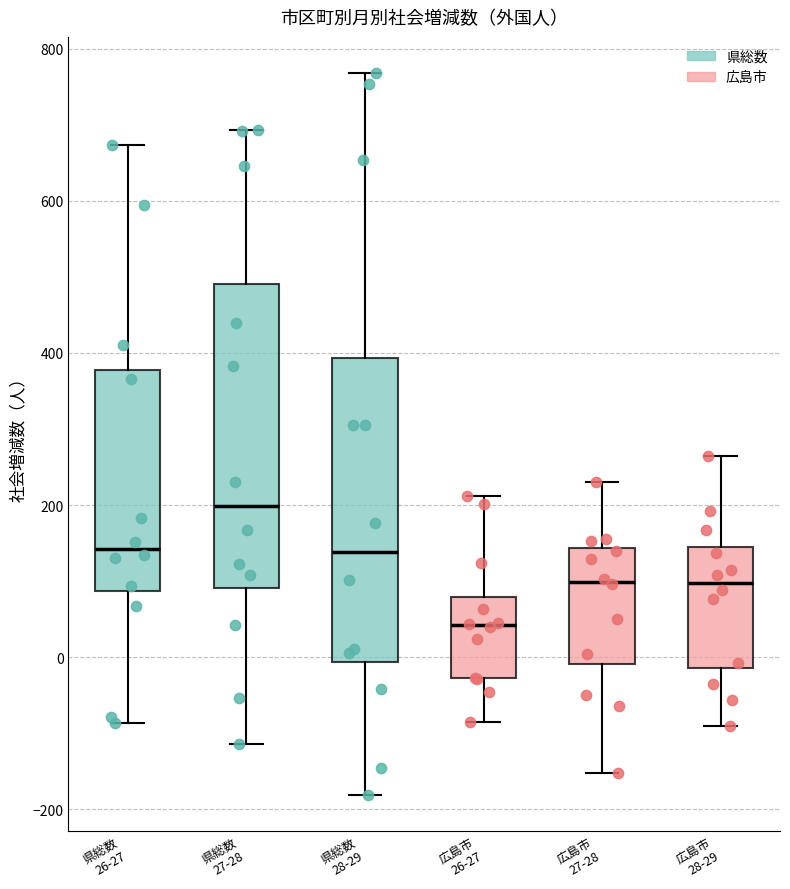

Reading left to right, read every box against the y-axis: the position of its median line, the range the box covers, and the ends of its whiskers. The values are not printed on the chart, so give them approximately, as read against the axis.

県総数 26-27: median 140, box 80 to 380, whiskers -80 to 680
県総数 27-28: median 200, box 100 to 500, whiskers -120 to 700
県総数 28-29: median 140, box 0 to 400, whiskers -180 to 760
広島市 26-27: median 40, box -20 to 80, whiskers -80 to 220
広島市 27-28: median 100, box 0 to 140, whiskers -160 to 240
広島市 28-29: median 100, box -20 to 140, whiskers -80 to 260